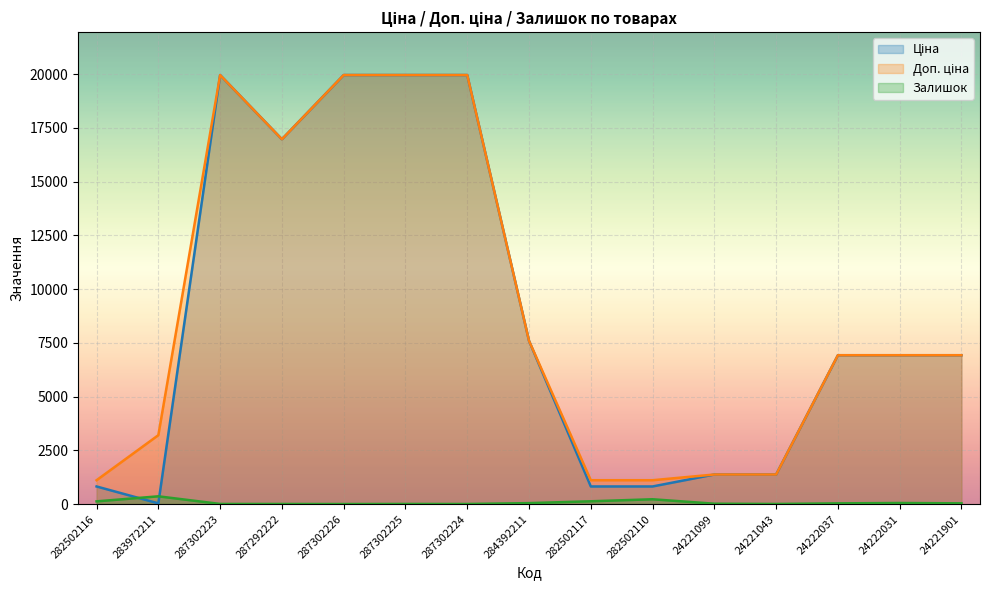

Which category has the lowest value in the Залишок series?

287302226